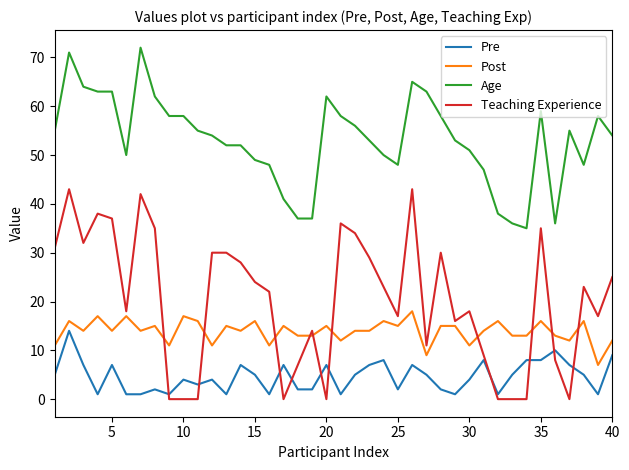

Which series has the largest range (max minus min)?

Teaching Experience